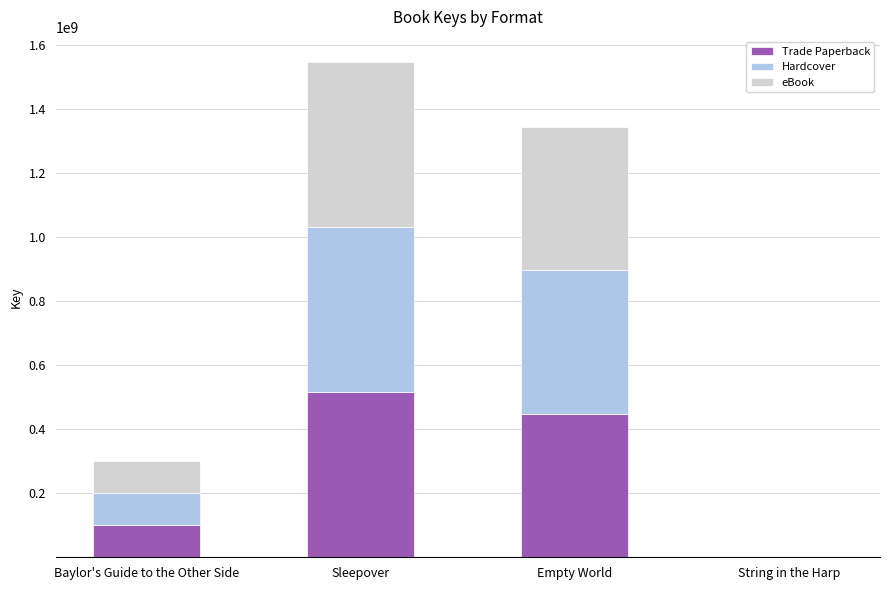

Reading left to right, transcribe the values for Trade Paperback.

Baylor's Guide to the Other Side=100489905	Sleepover=515956522	Empty World=447846952	String in the Harp=6618